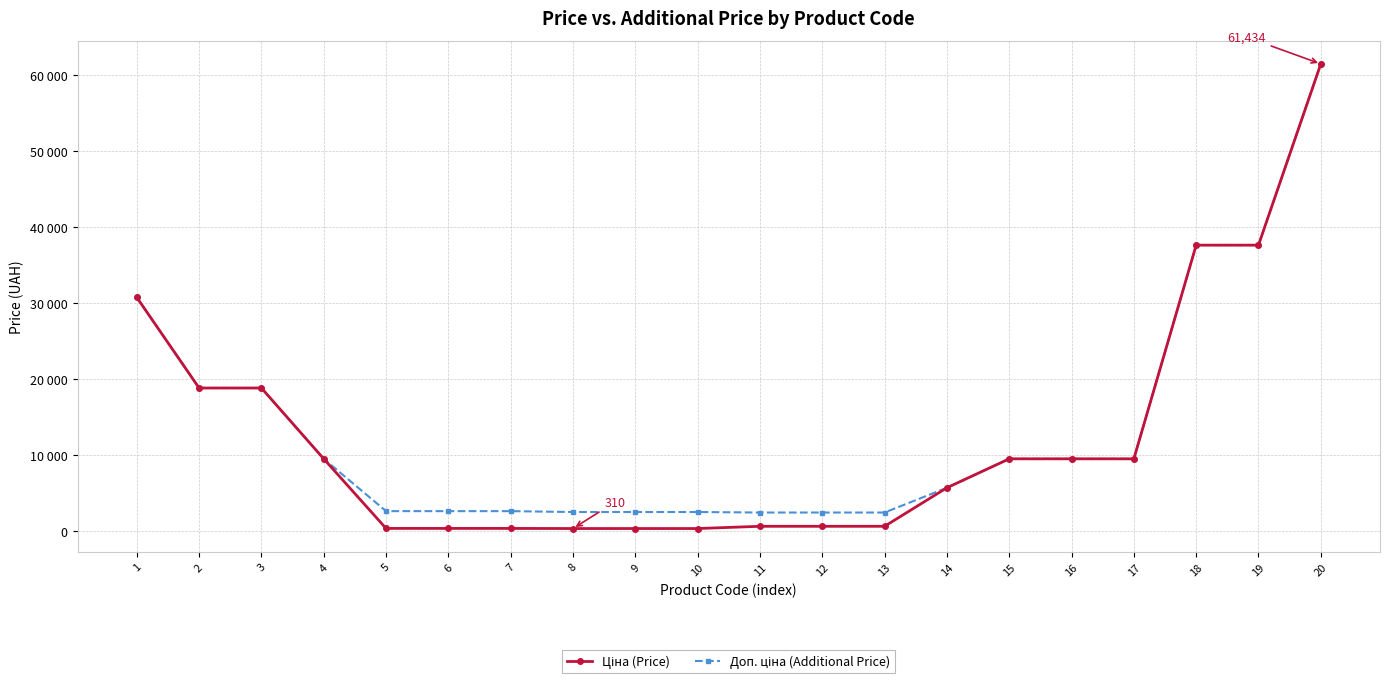

Rank the series at 13 from lowest to highest value.

Ціна (Price), Доп. ціна (Additional Price)